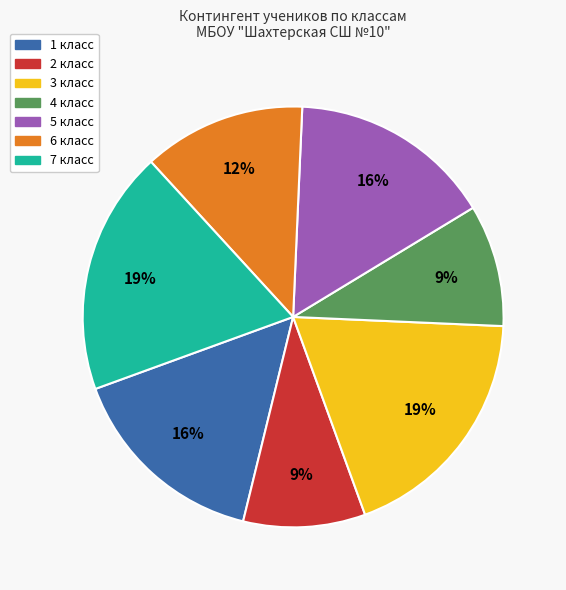

To the nearest percent, what is the combined percentage of 4 класс and 3 класс?

28%